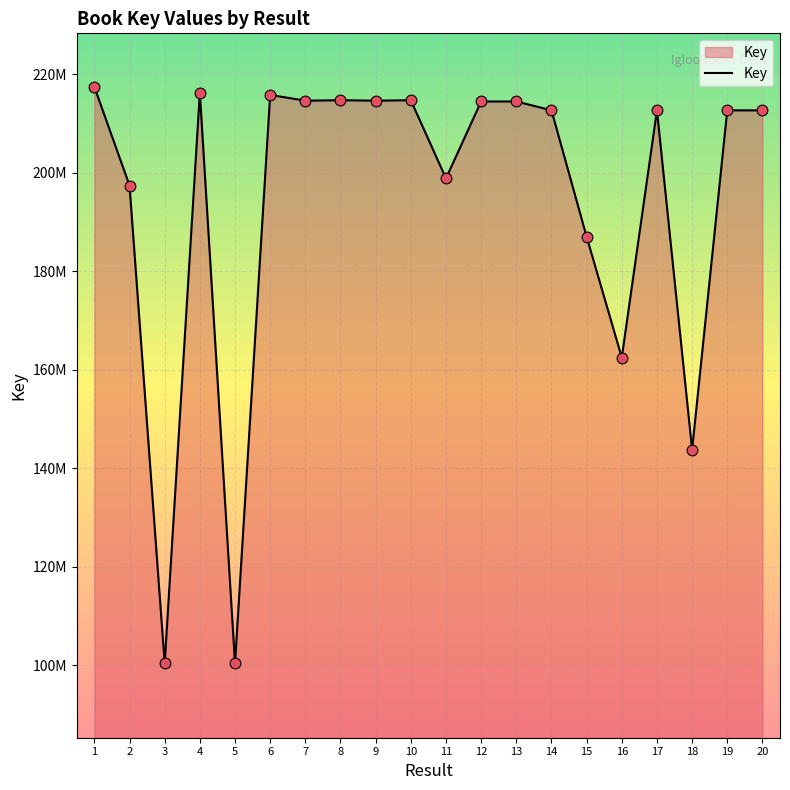

What is the ratio of the value at 2 to the value at 4?

0.9